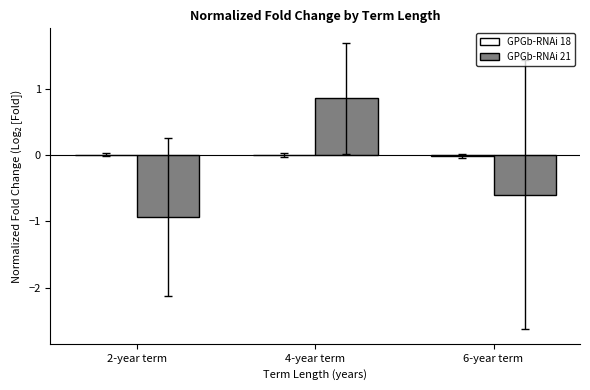

What is the greatest value displayed?

0.9